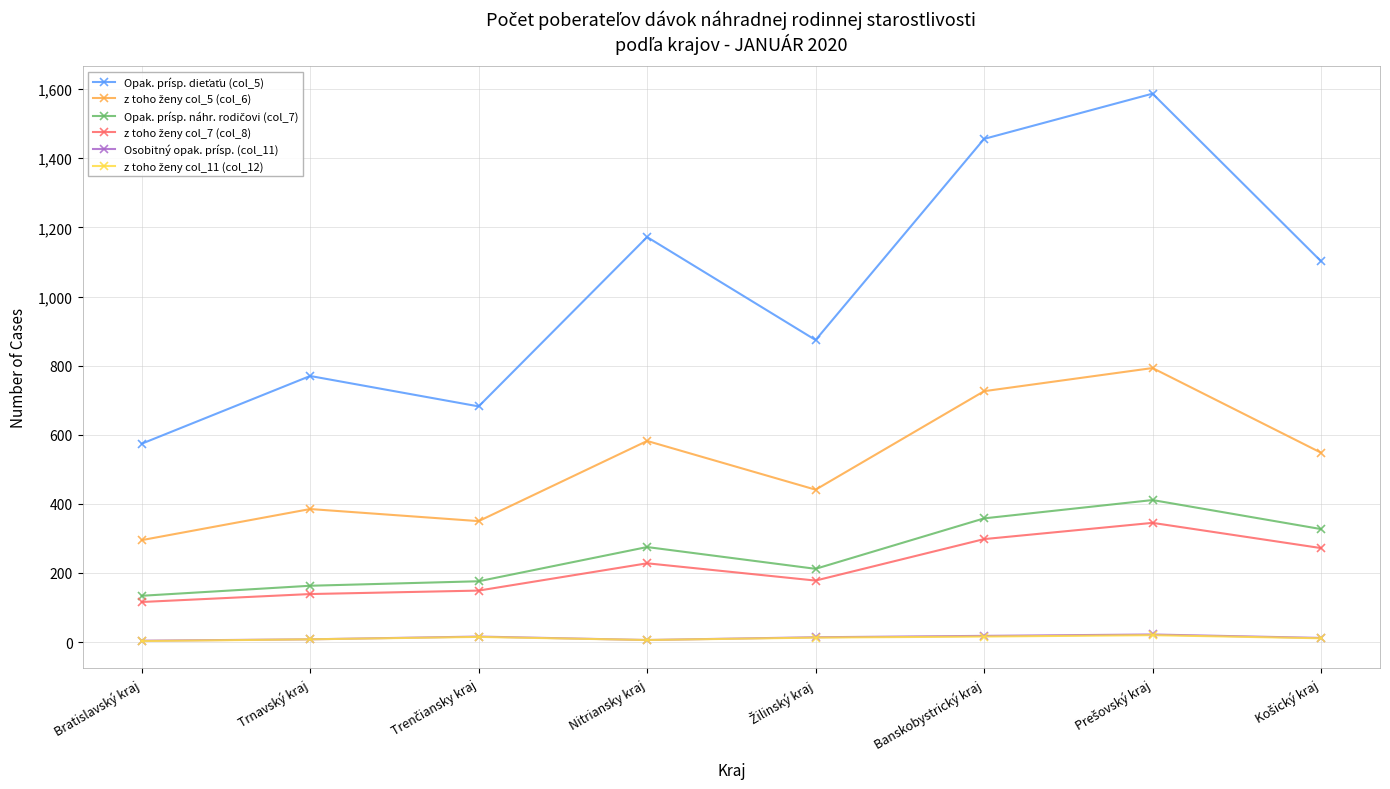

How many data points does each series have?

8